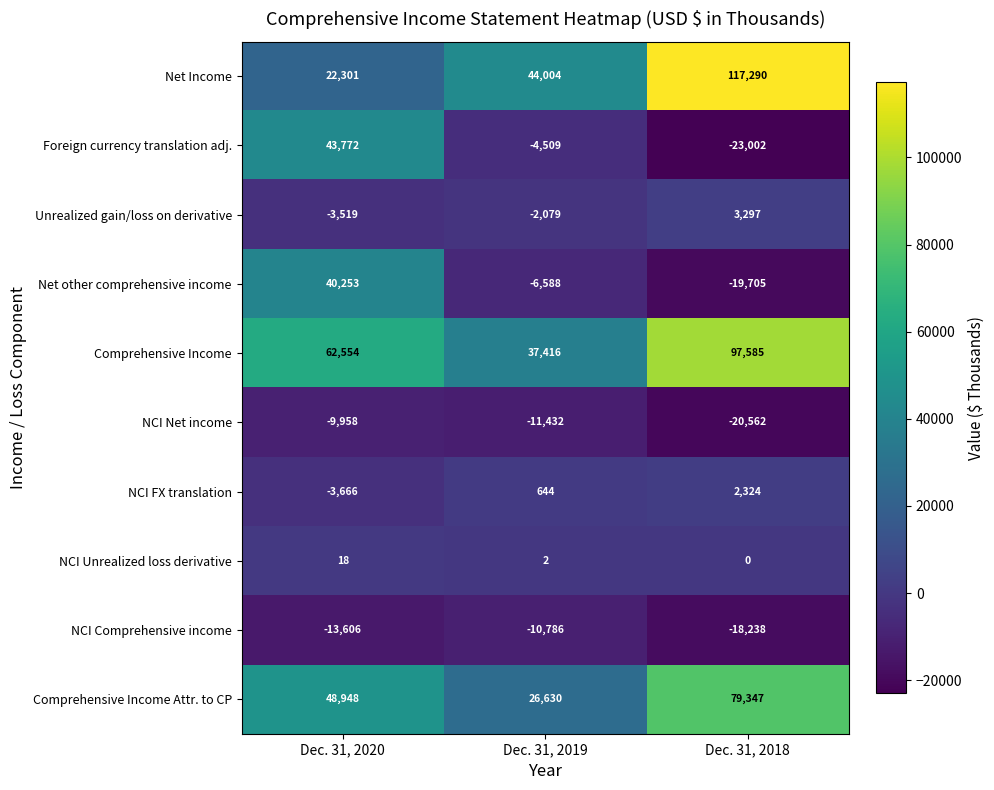

The value of Comprehensive Income at Dec. 31, 2019 is 24392. True or false?

False